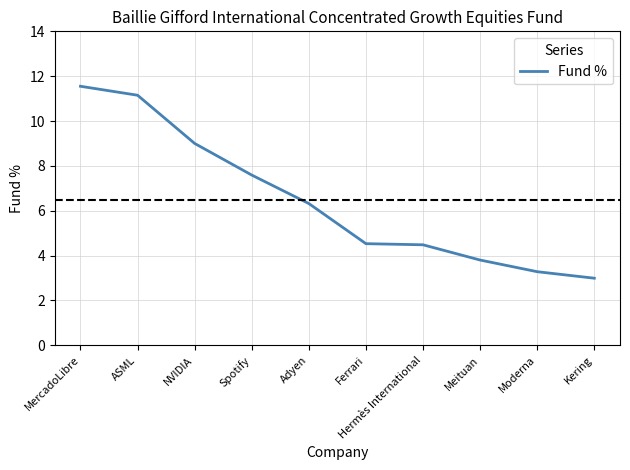

Does the chart have visible grid lines?

Yes